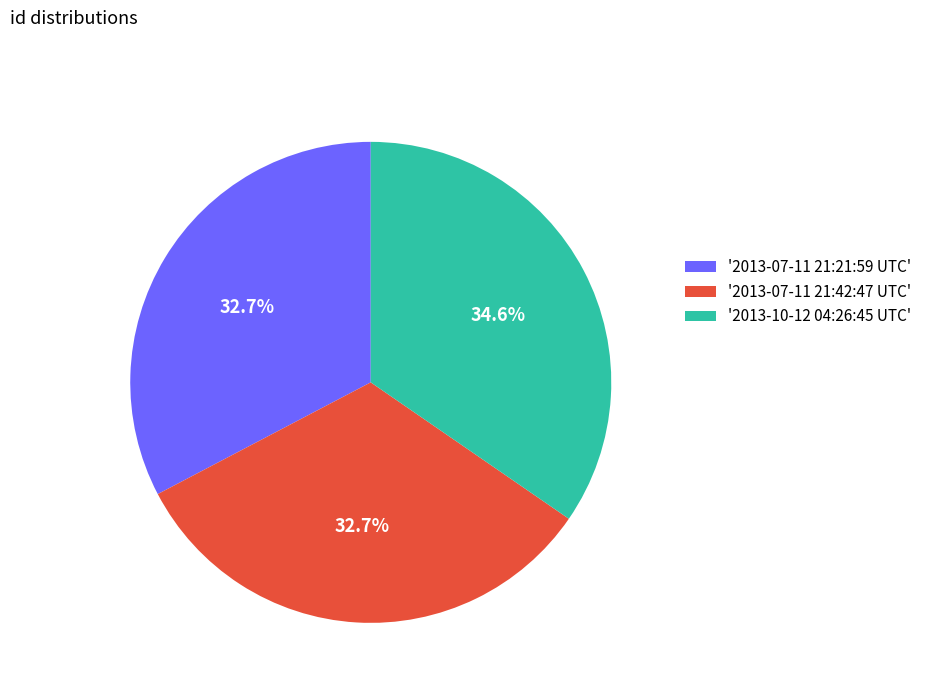

Between '2013-07-11 21:42:47 UTC' and '2013-10-12 04:26:45 UTC', which is larger?

'2013-10-12 04:26:45 UTC'